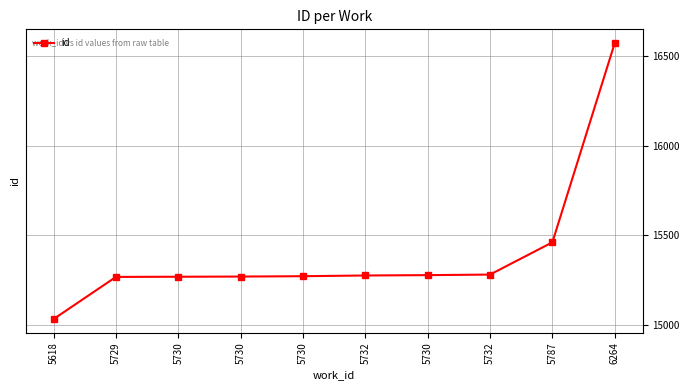

How many lines are shown in the chart?

1